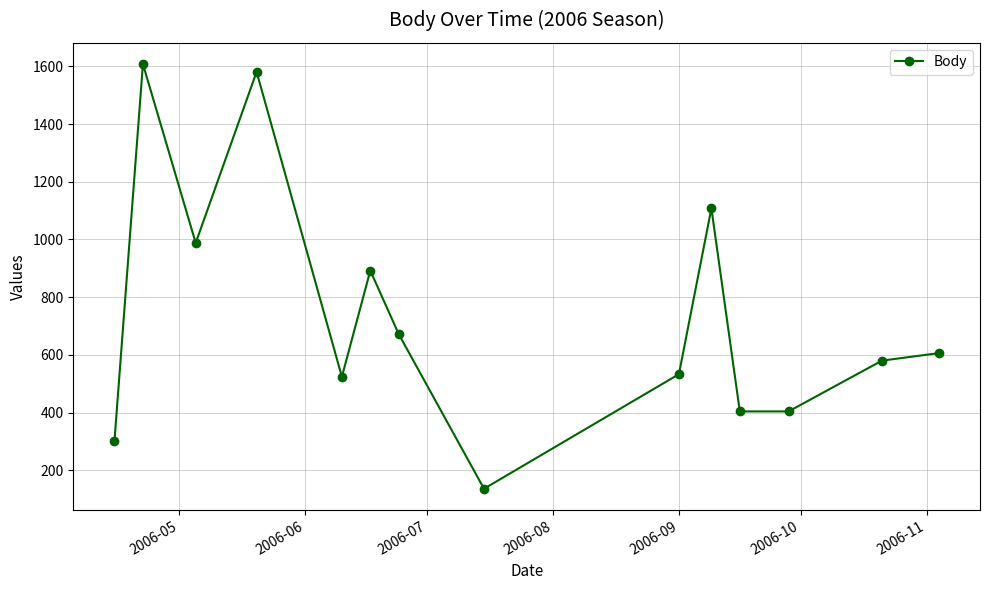

Reading left to right, transcribe all the data shown in this chart.

303	1608	988	1581	524	892	672	136	533	1108	404	404	580	606